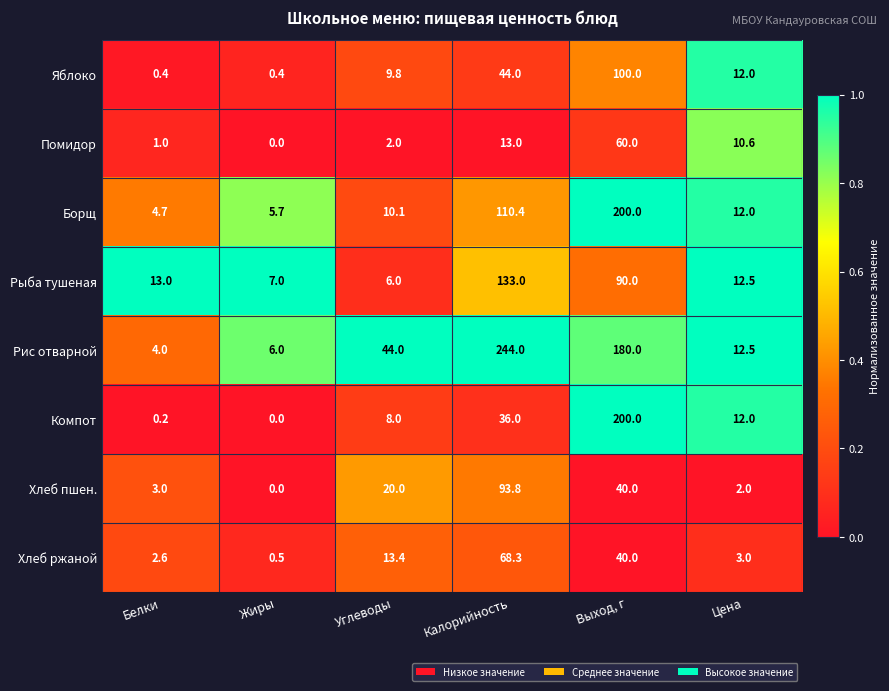

What is the sum of all Хлеб пшен. values?

158.8